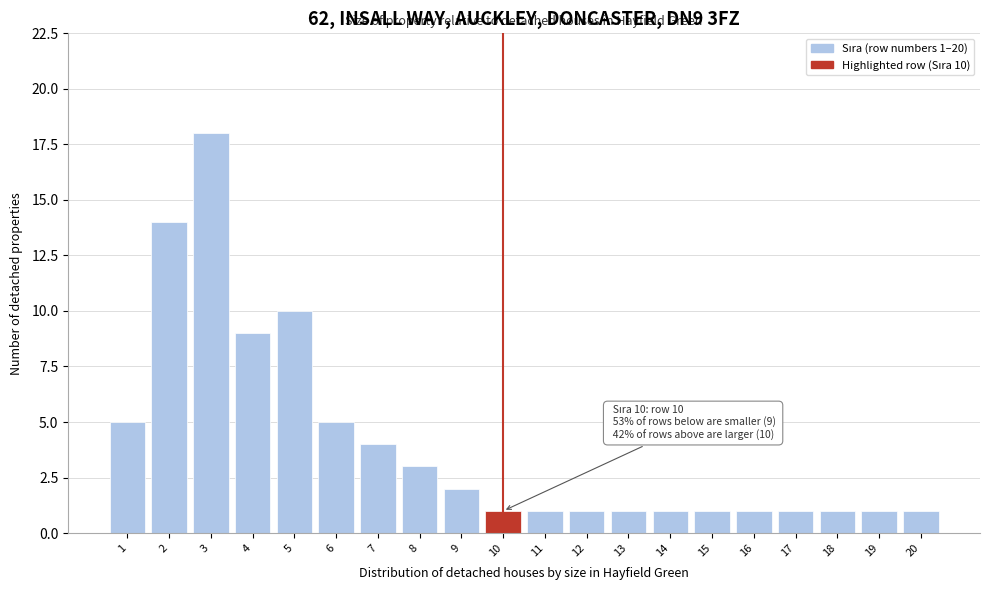

Reading right to left, what are all the values shown in this chart?

1	1	1	1	1	1	1	1	1	1	1	2	3	4	5	10	9	18	14	5